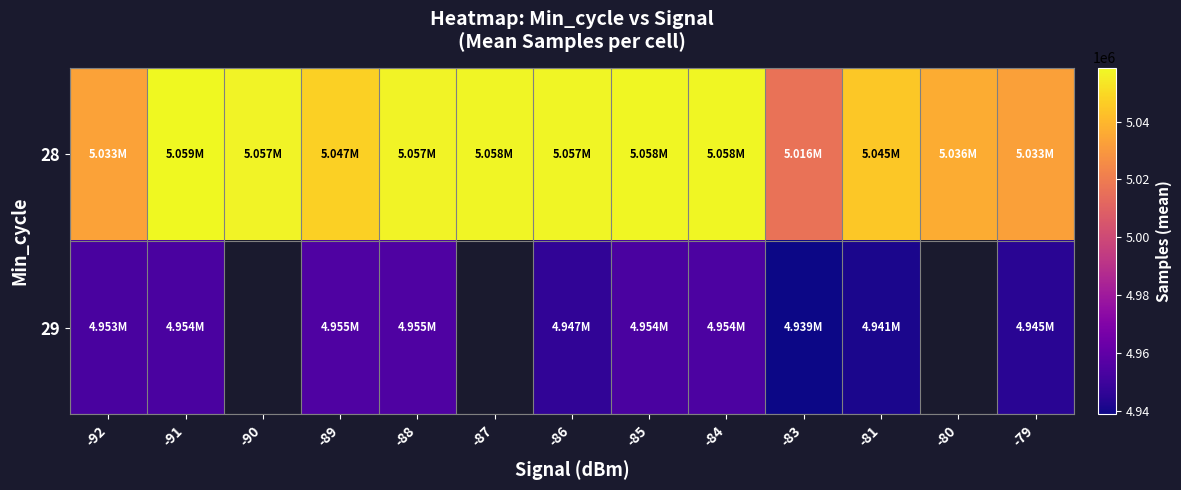

What is the difference between the maximum and minimum values in the 28 series?

42300.0